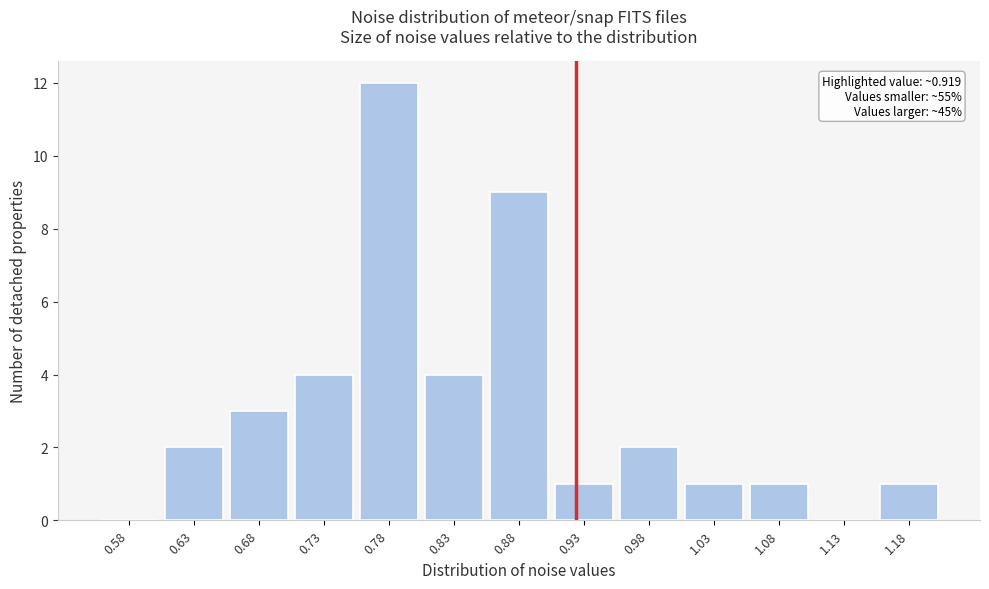

Which range on the x-axis has the tallest bar?

0.75 to 0.80